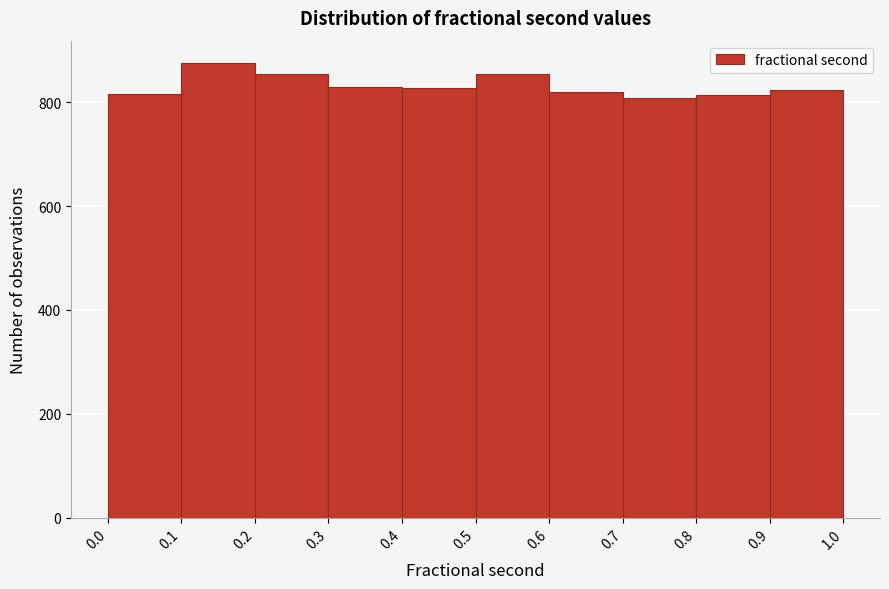

What is the height of the bar covering 0.8 to 0.9 on the x-axis? The values are not printed on the chart, so give them approximately, as read against the axis.

820